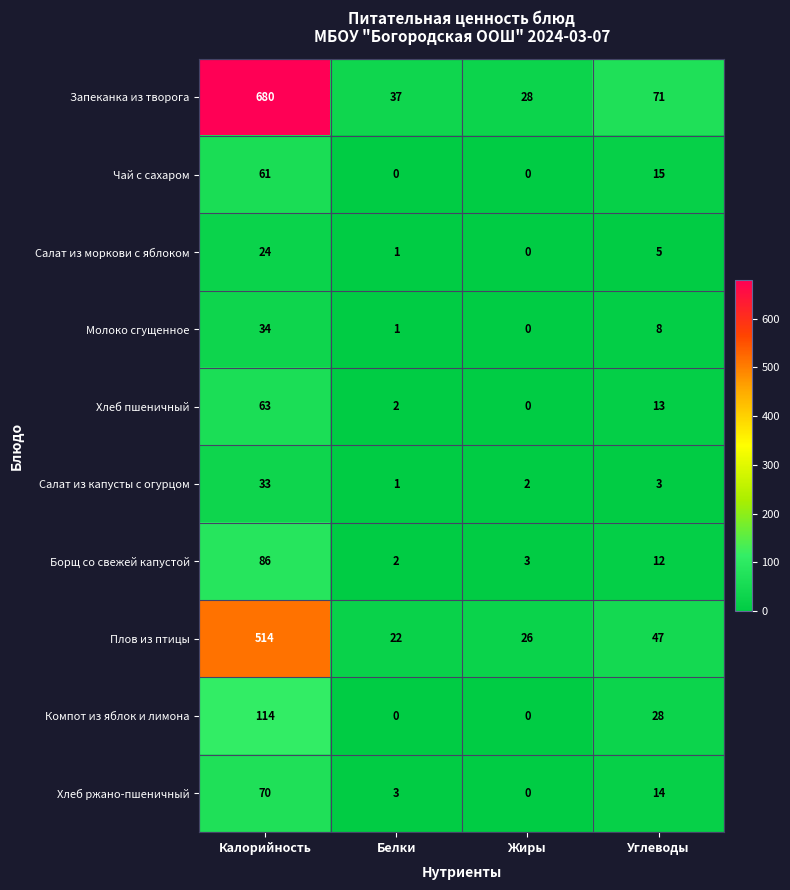

List the series in order of their peak value, highest first.

Запеканка из творога, Плов из птицы, Компот из яблок и лимона, Борщ со свежей капустой, Хлеб ржано-пшеничный, Хлеб пшеничный, Чай с сахаром, Молоко сгущенное, Салат из капусты с огурцом, Салат из моркови с яблоком